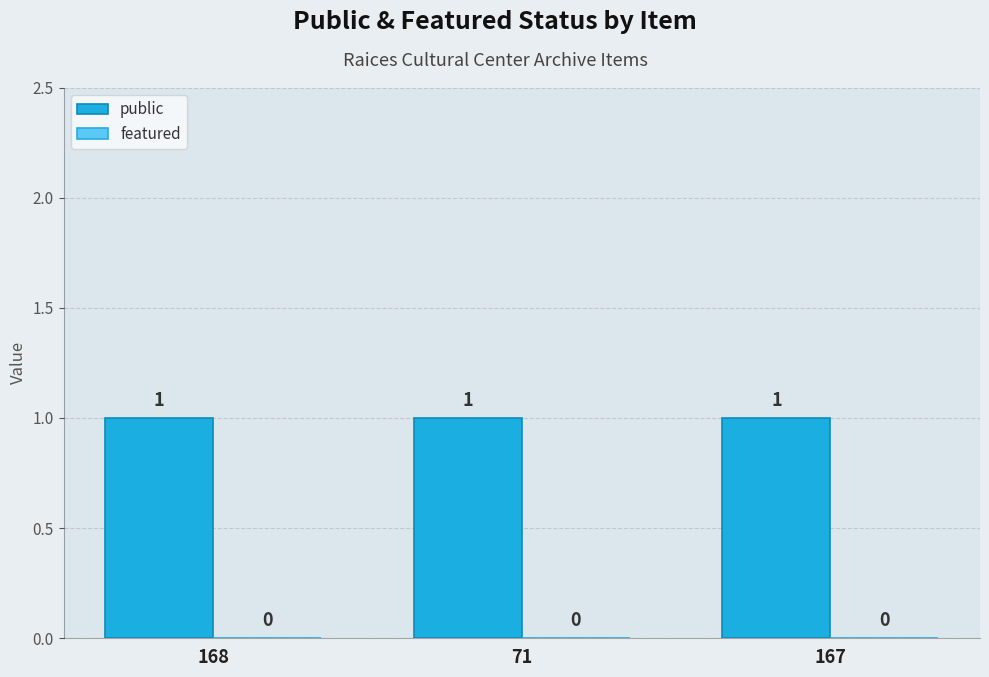

Is the value of public at 71 greater than the value of featured at 71?

Yes